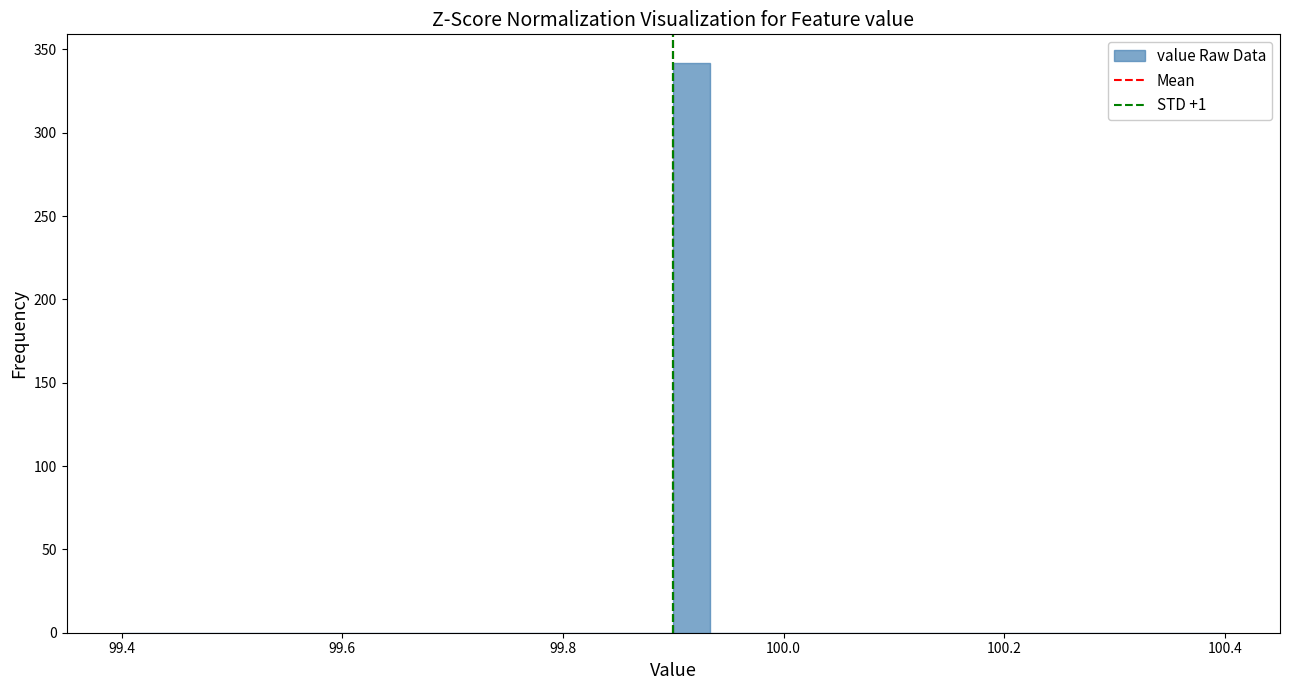

Around what value on the x-axis is the tallest bar? Give the approximate position of its centre, as read against the axis.

99.92